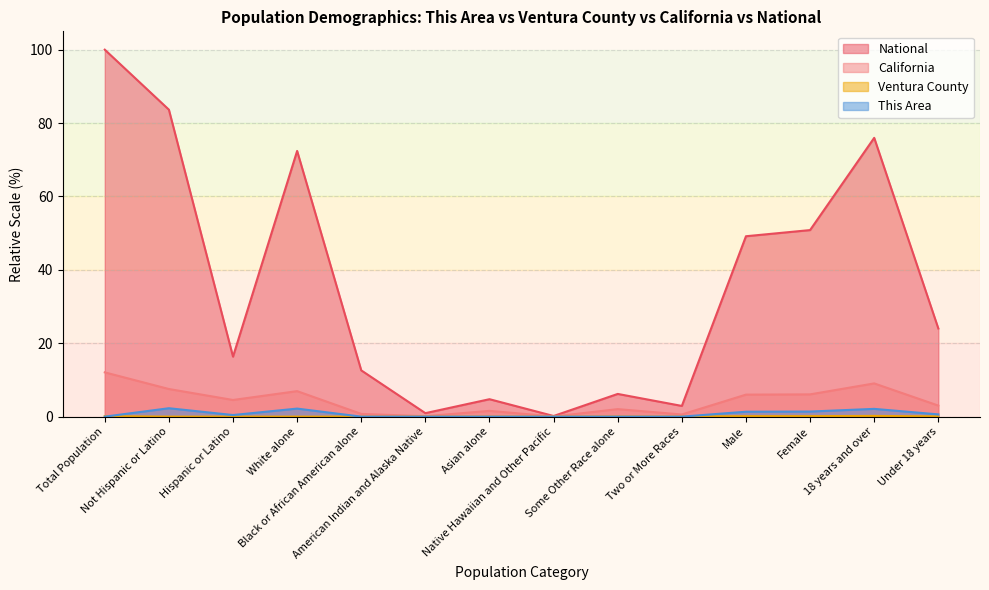

How many times do This Area and Ventura County cross each other?

3